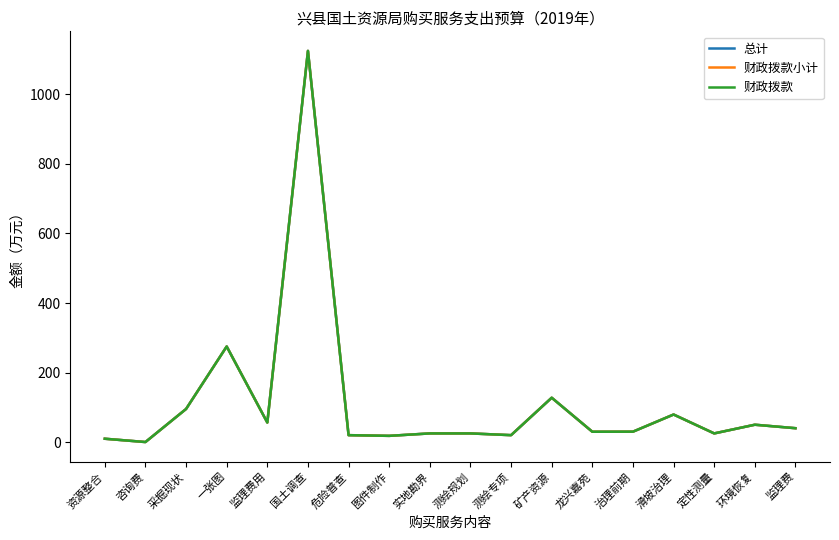

Does the chart display data point markers on the line(s)?

No